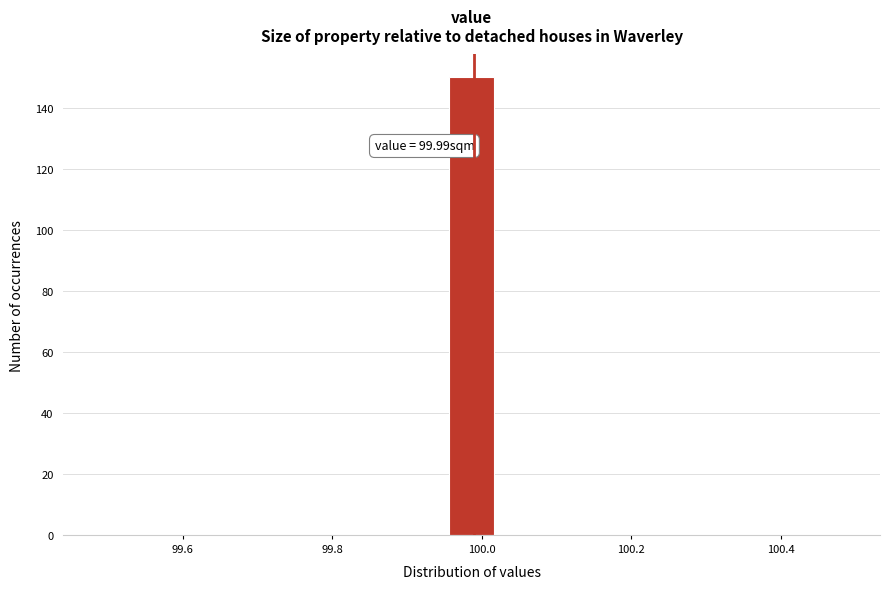

Around what value on the x-axis is the tallest bar? Give the approximate position of its centre, as read against the axis.

99.98